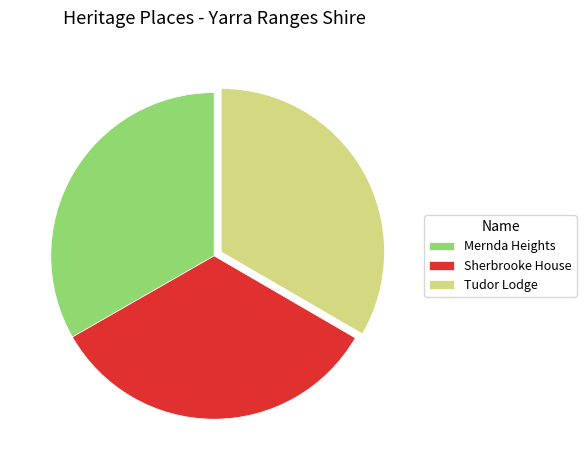

What is the ratio of the value at Tudor Lodge to the value at Sherbrooke House?

1.0